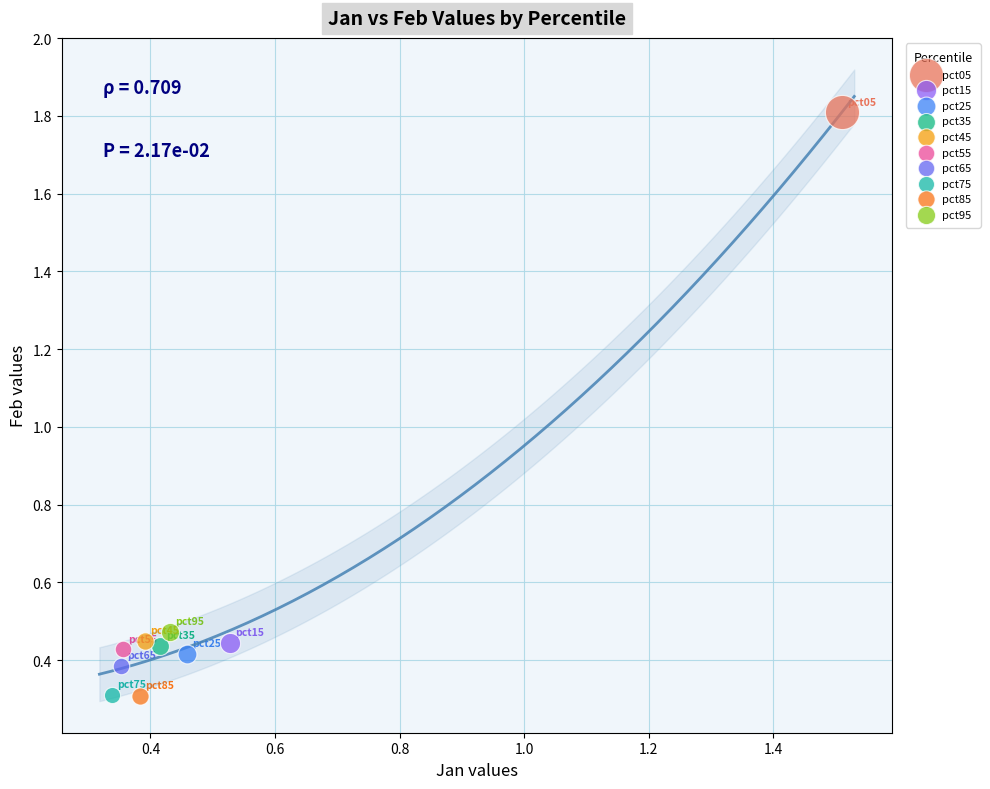

What are all the series names shown in the legend?

pct05, pct15, pct25, pct35, pct45, pct55, pct65, pct75, pct85, pct95